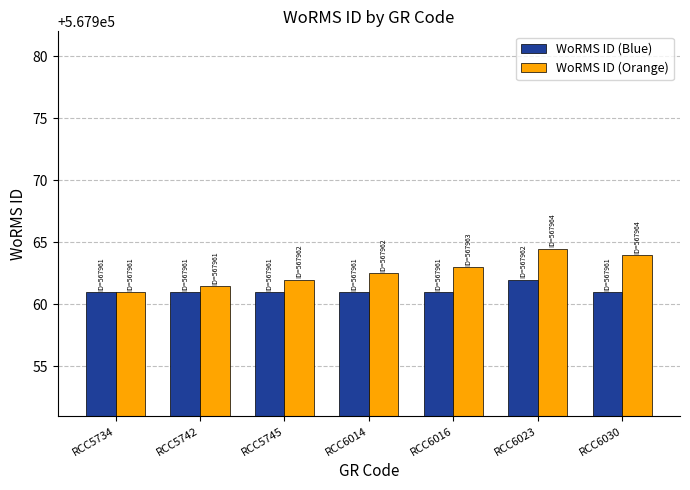

Reading left to right, extract all data points from this chart.

WoRMS ID (Blue): RCC5734=567961.0	RCC5742=567961.0	RCC5745=567961.0	RCC6014=567961.0	RCC6016=567961.0	RCC6023=567962.0	RCC6030=567961.0
WoRMS ID (Orange): RCC5734=567961.0	RCC5742=567961.5	RCC5745=567962.0	RCC6014=567962.5	RCC6016=567963.0	RCC6023=567964.5	RCC6030=567964.0